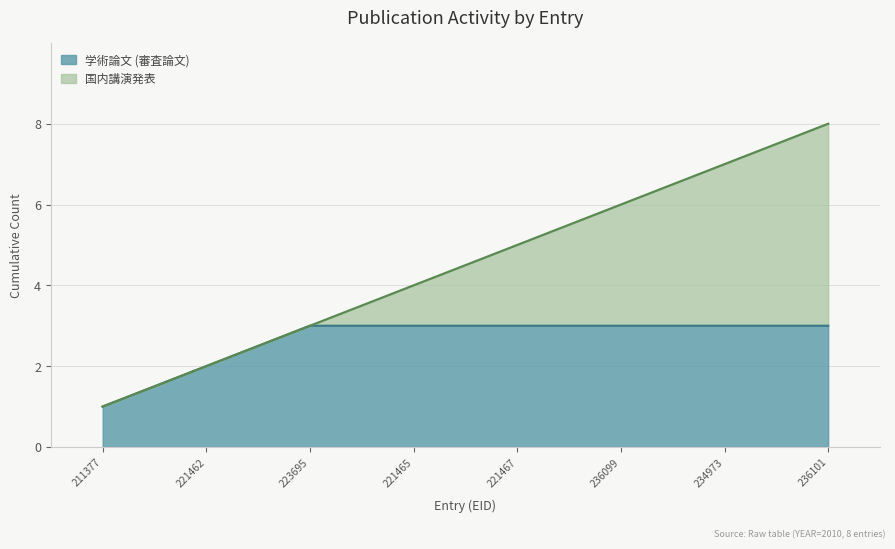

What is the highest value of the 学術論文 (審査論文) series?

3